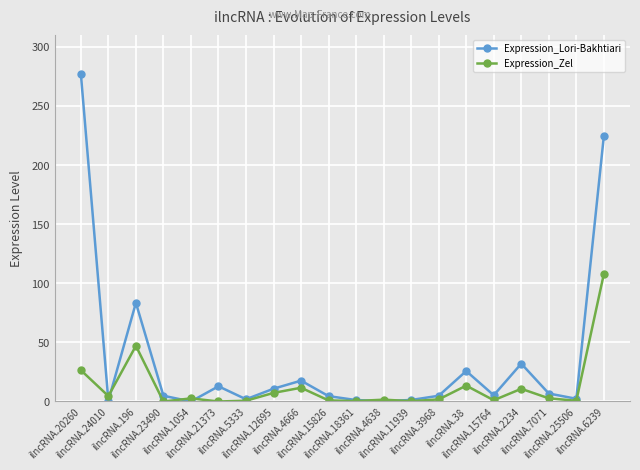

True or false: Expression_Lori-Bakhtiari has more than 0 interior local peaks.

True